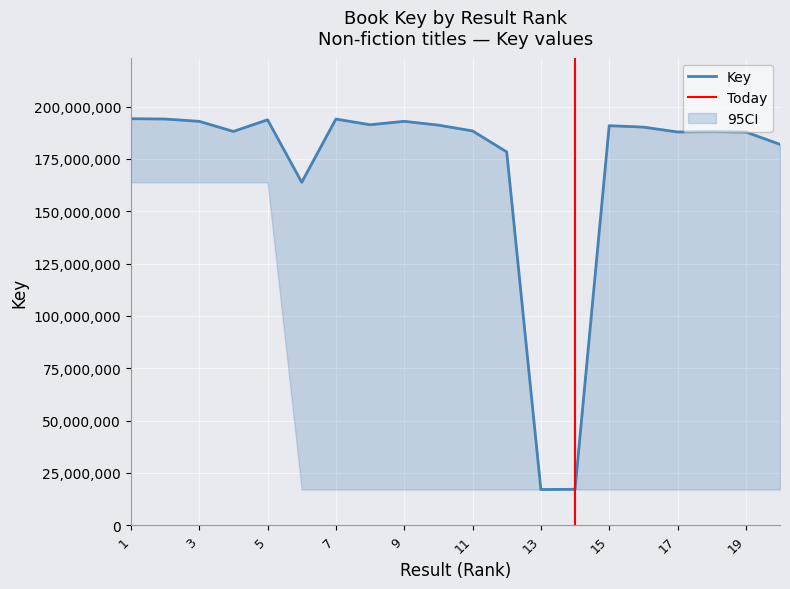

Where is Key_upper nearest to the value 105657244?

6